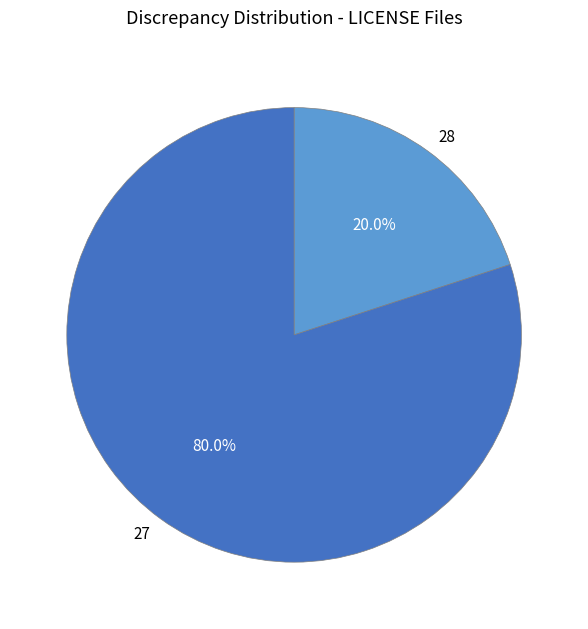

To the nearest percent, what is the average slice percentage?

50%